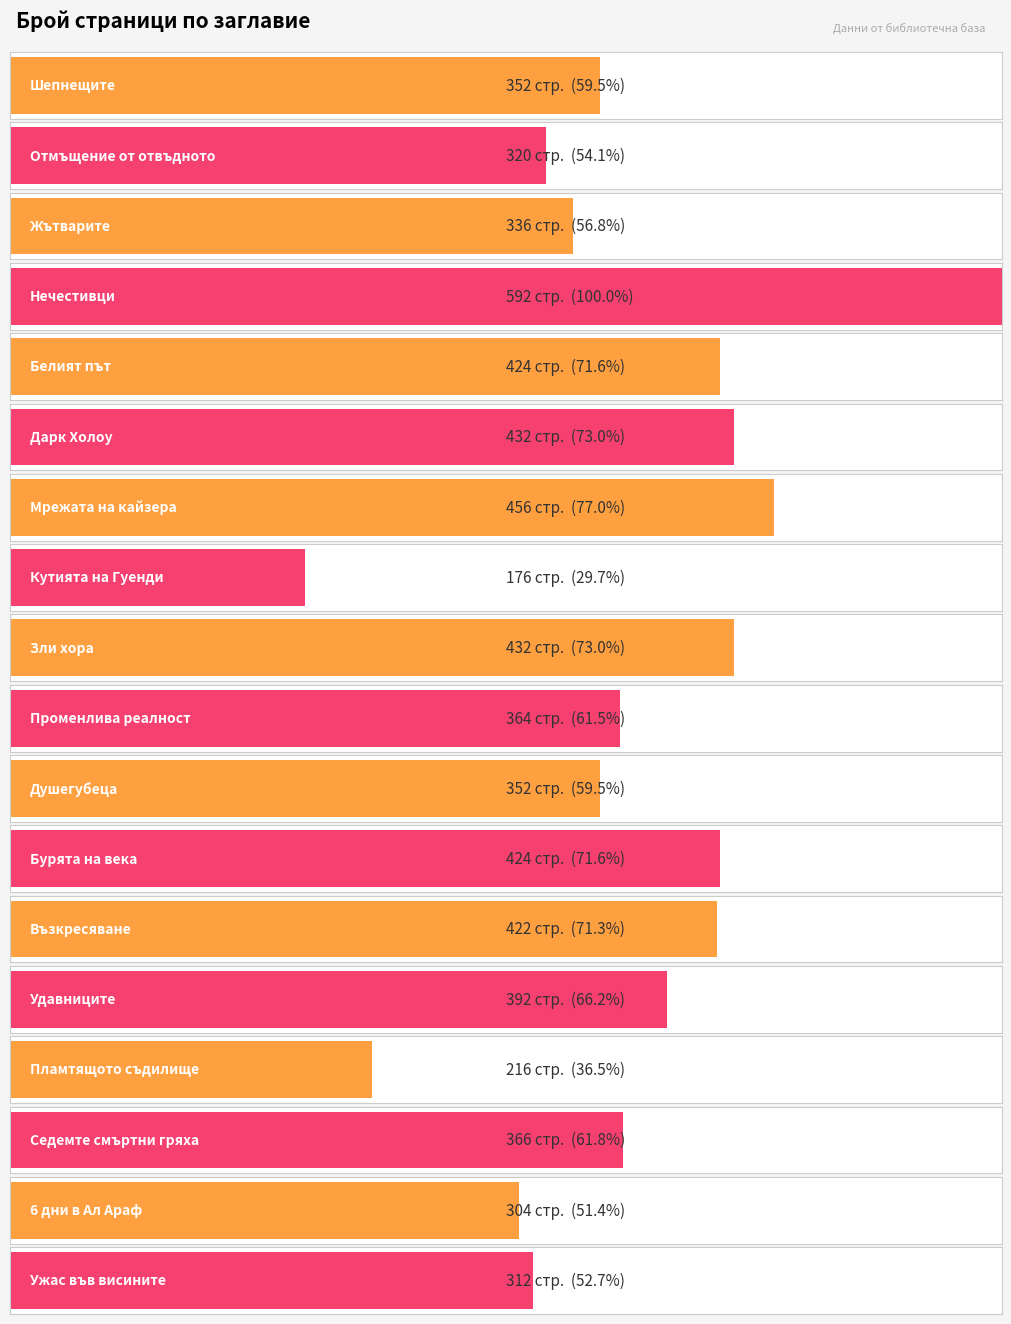

Read the value at Дарк Холоу, to the nearest 50.

450